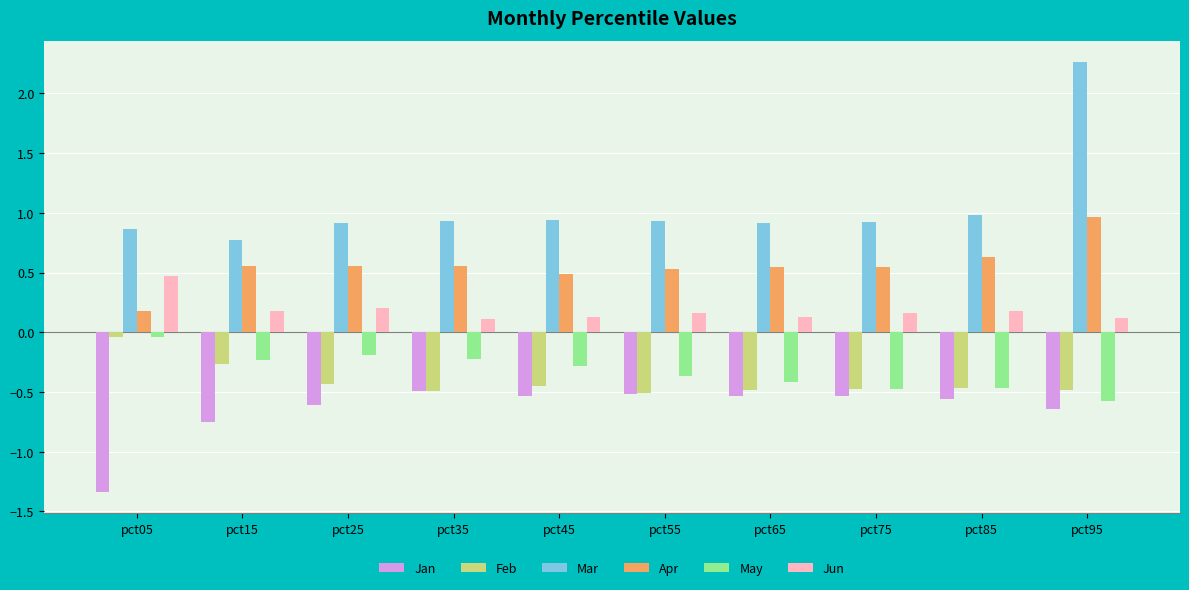

Which label corresponds to the smallest value in the chart?

pct05